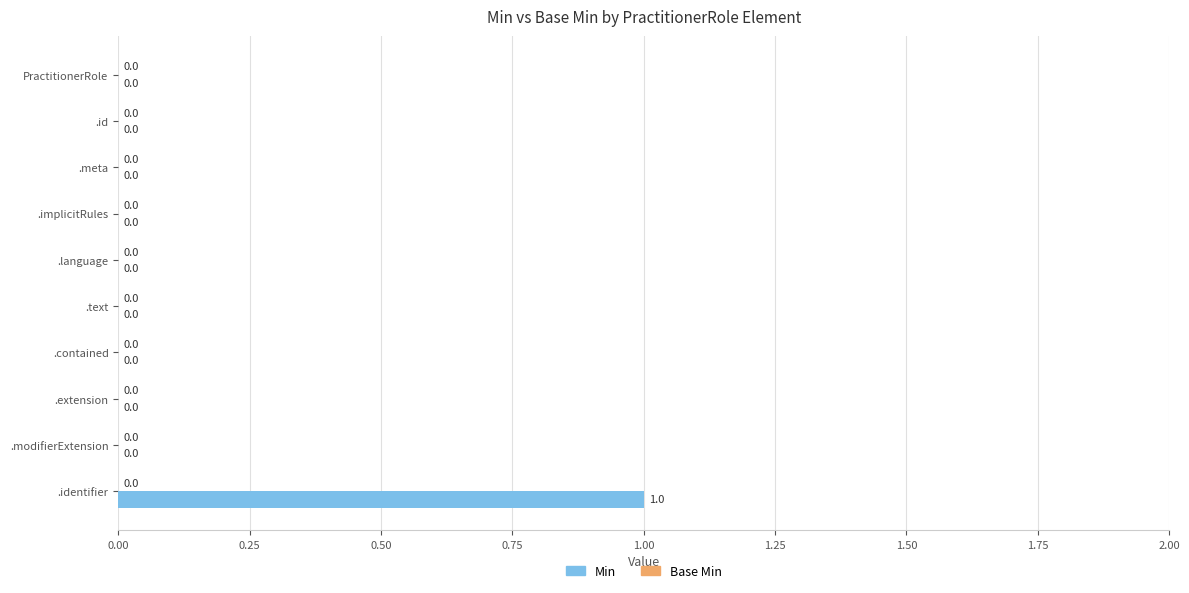

What is the change in value from PractitionerRole to .identifier?

+1